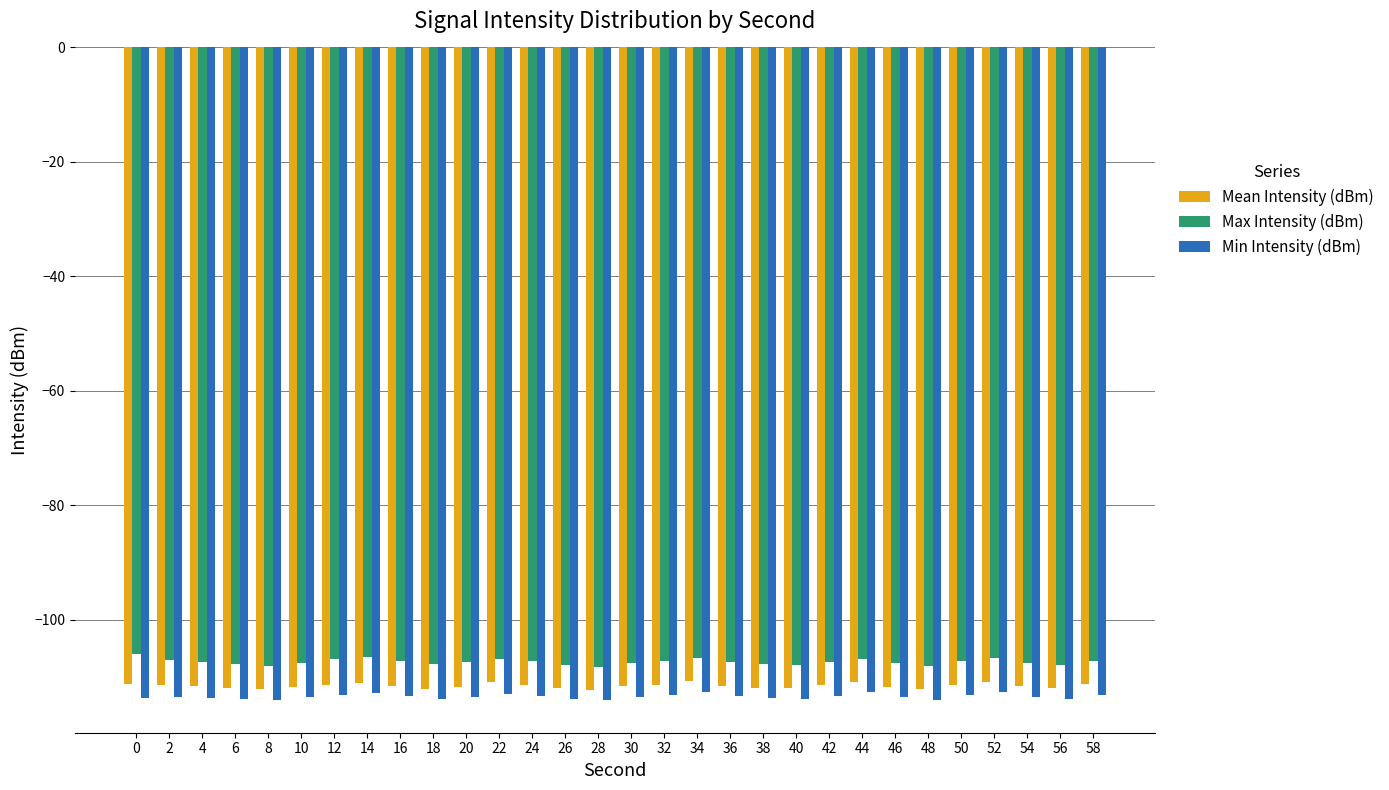

What is the maximum value shown in the chart?

-106.0